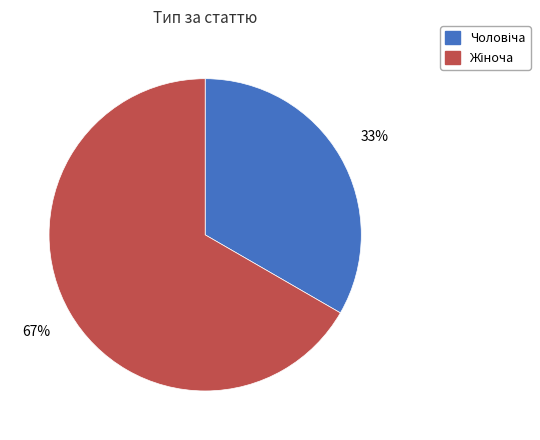

Is there any slice that represents more than half of the pie?

Yes